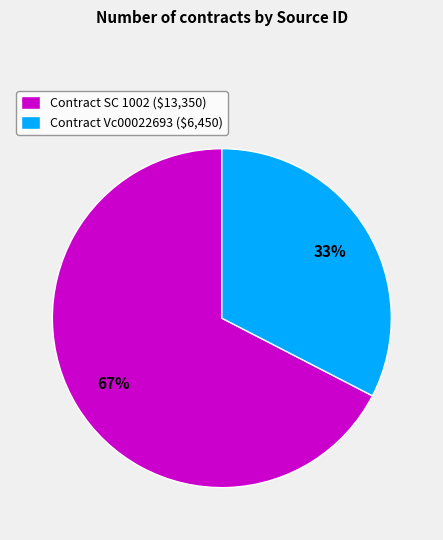

Is it true that Contract SC 1002 ($13,350) is 61% of the pie?

False